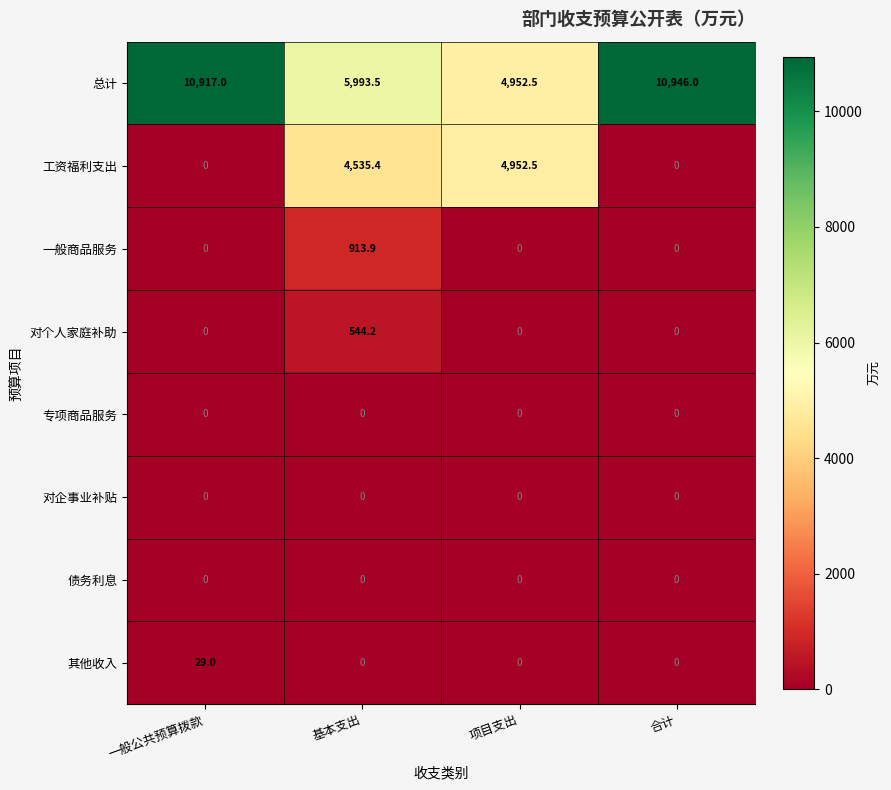

At which category is the sum across all series the highest?

基本支出